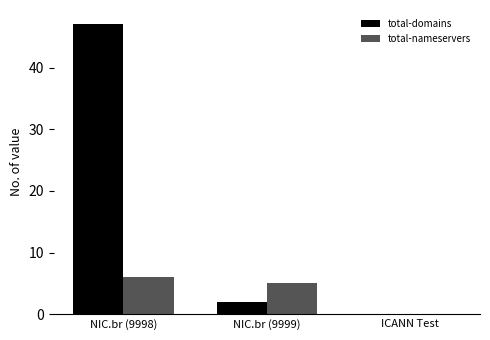

At which label is total-nameservers closest to 3?

NIC.br (9999)